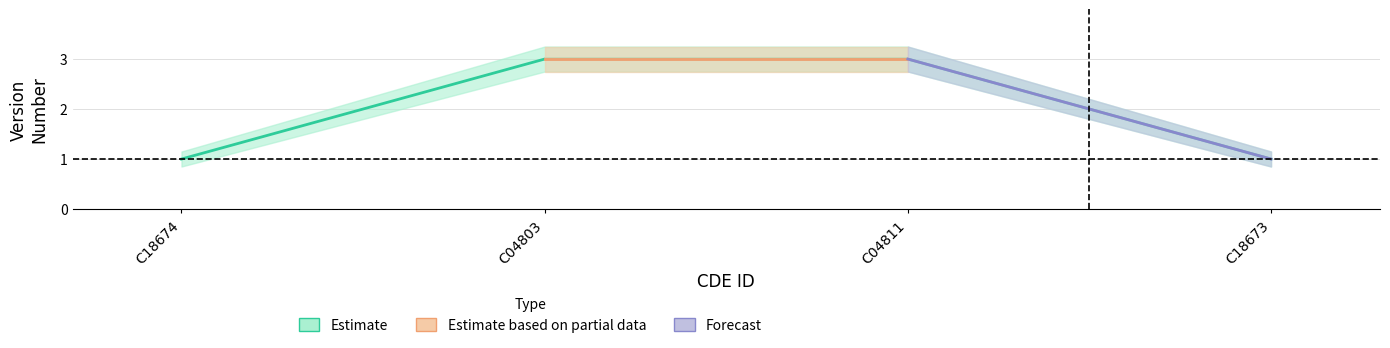

Where is the data nearest to the value 2?

C18674